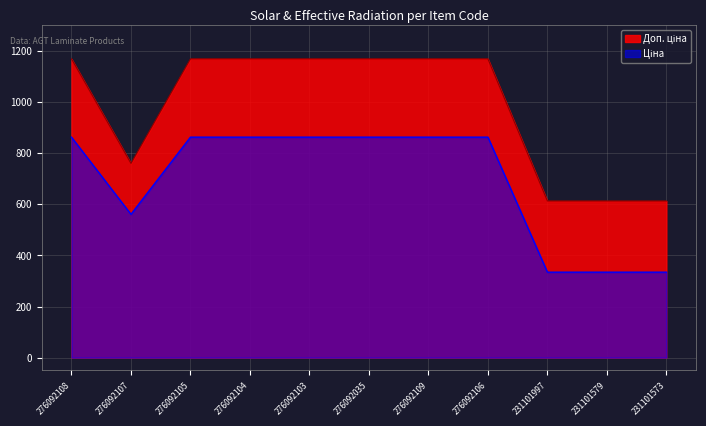

What position from the left is 276092104?

4